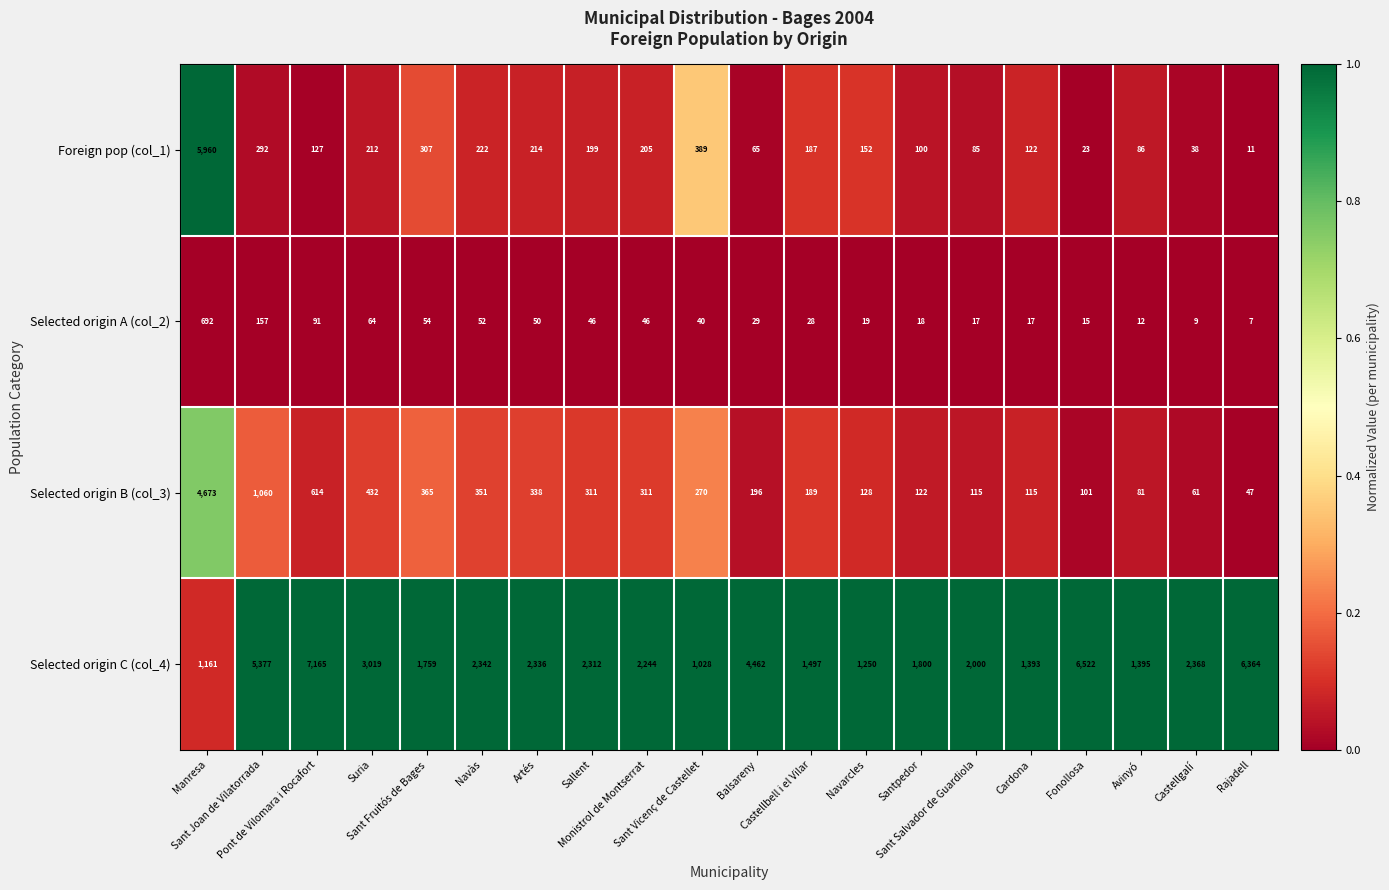

At how many categories does at least one series exceed 3078?

6